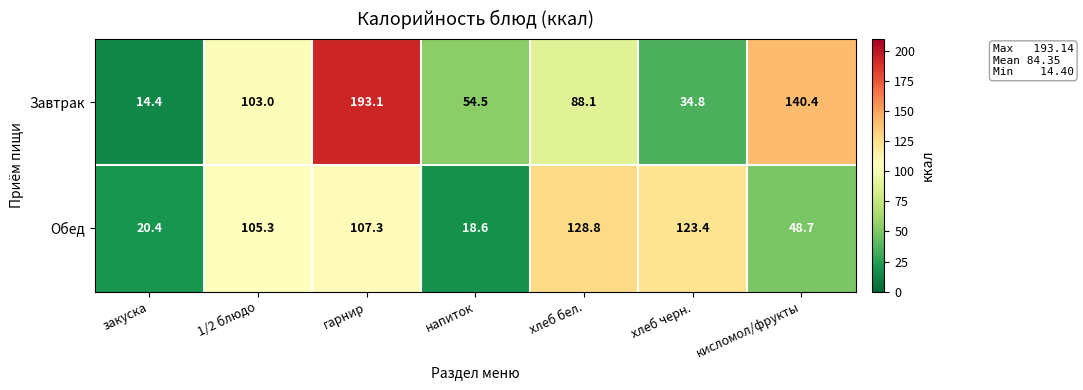

Rank the series by their maximum value, from lowest to highest.

Обед, Завтрак